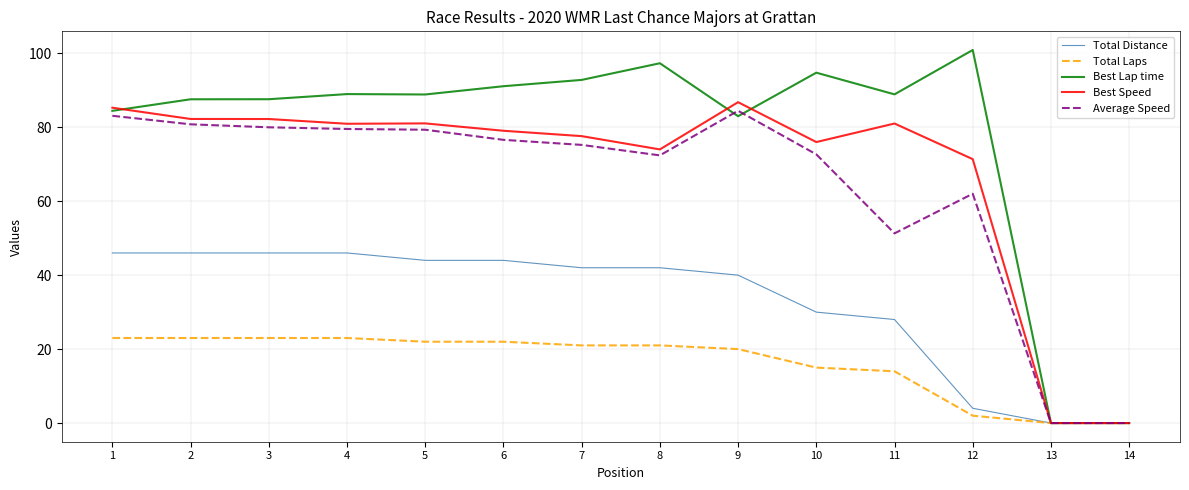

The value of Total Laps at 13 is -14.9. True or false?

False